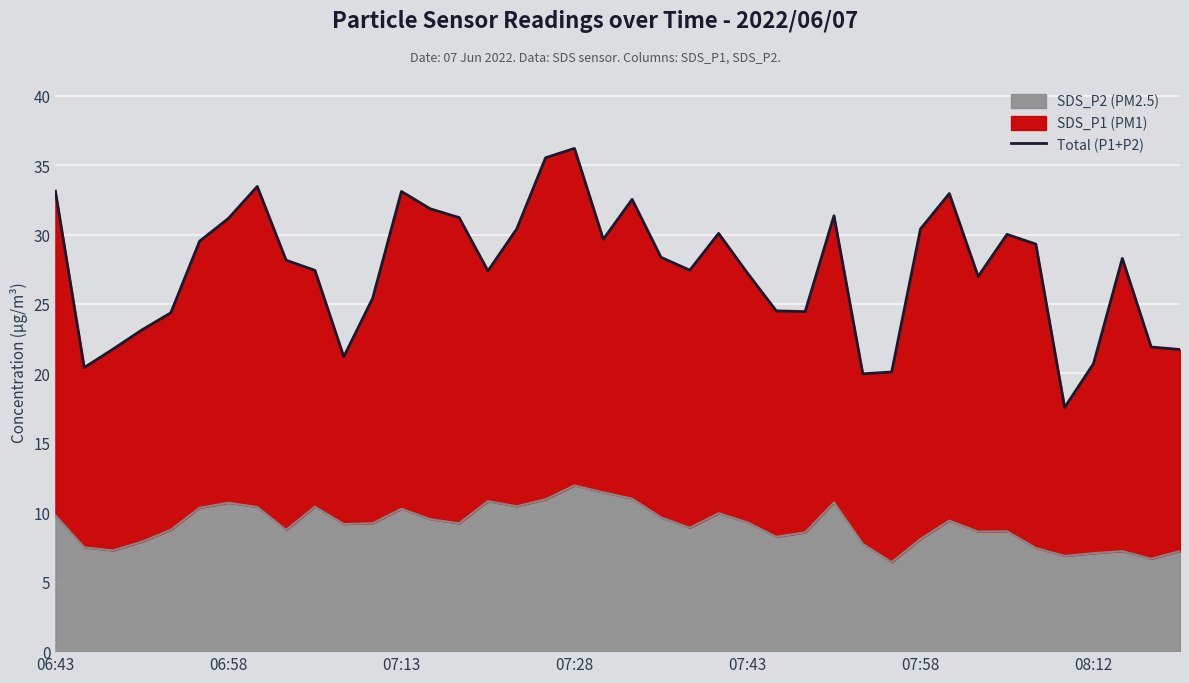

What is the difference between the maximum and minimum values?

18.7